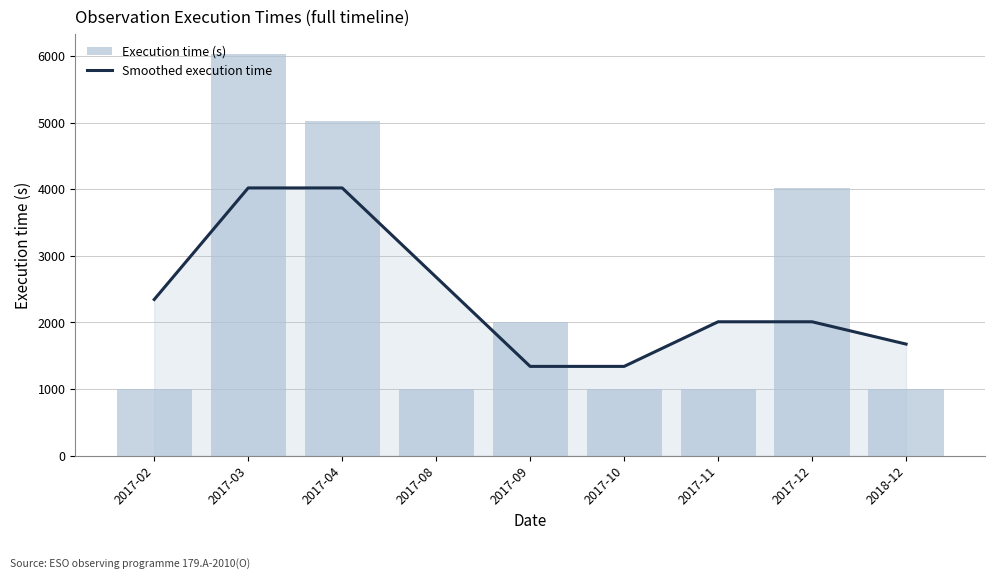

The Execution time (s) series shows 225 at 2017-11. True or false?

False